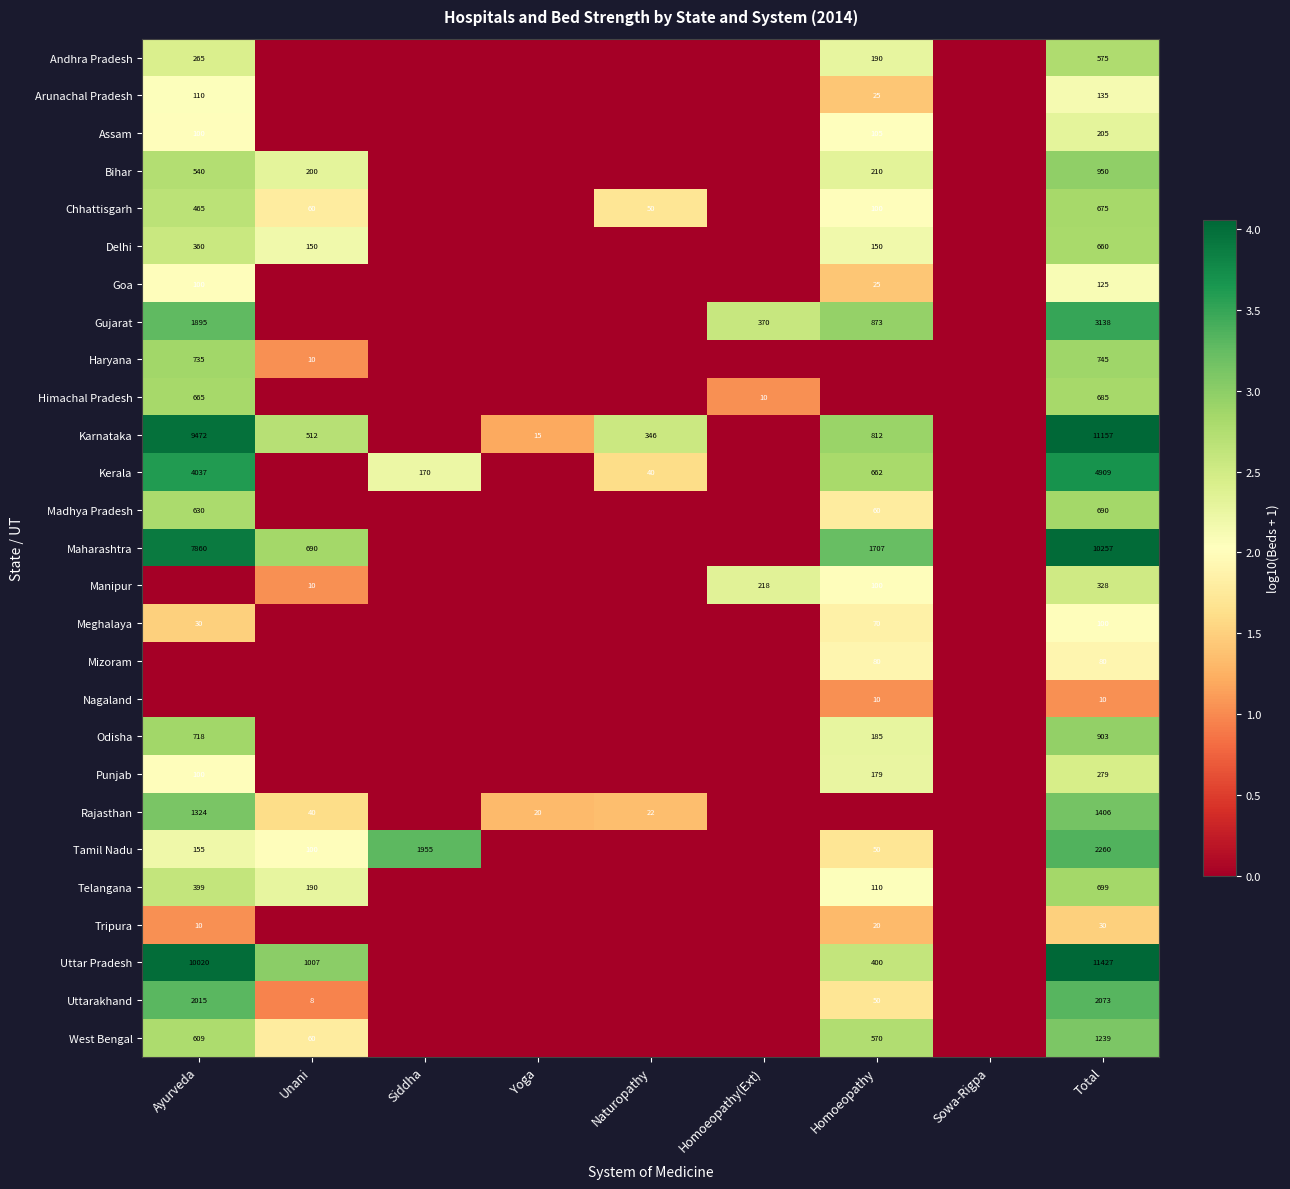

The value of Madhya Pradesh at Homoeopathy is 60. True or false?

True